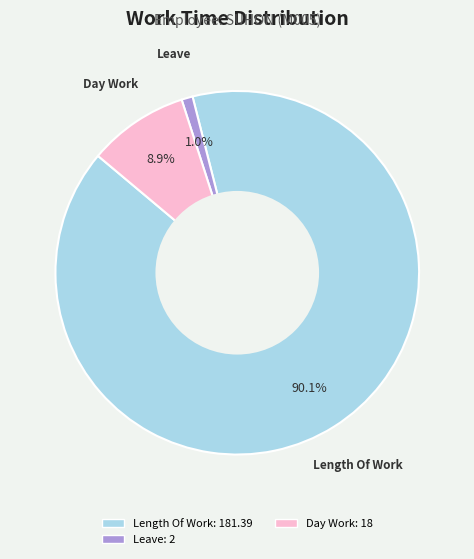

Does any single category account for the majority?

Yes